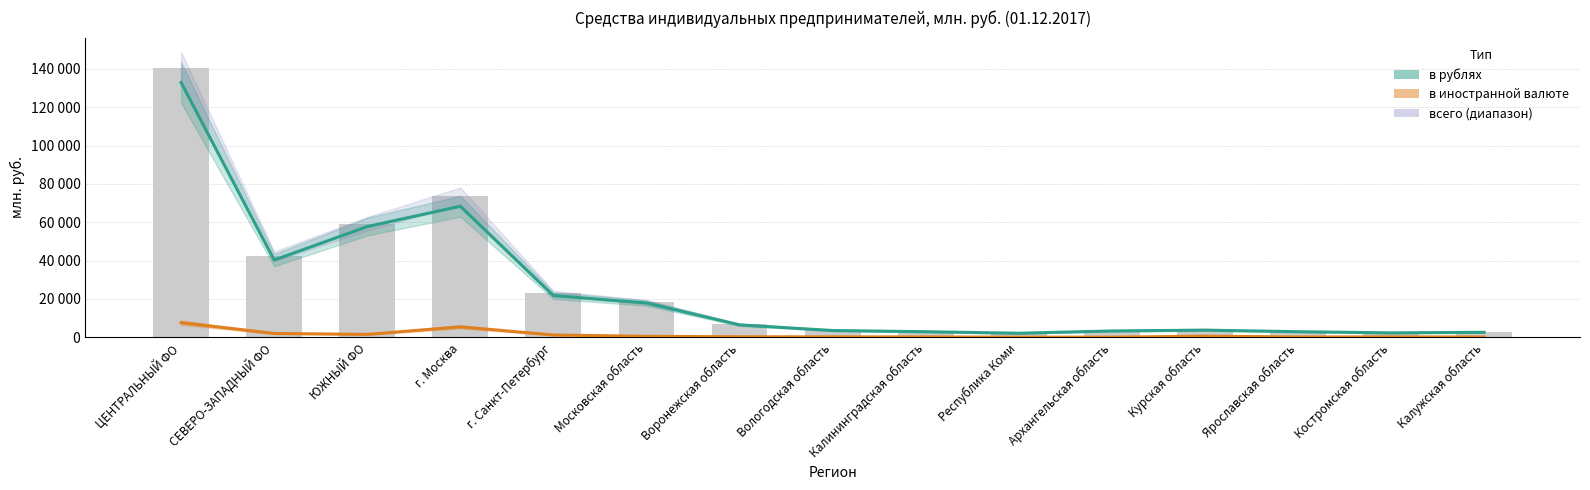

At г. Москва, list the series in order from smallest to largest.

в иностранной валюте, в рублях (оценка)